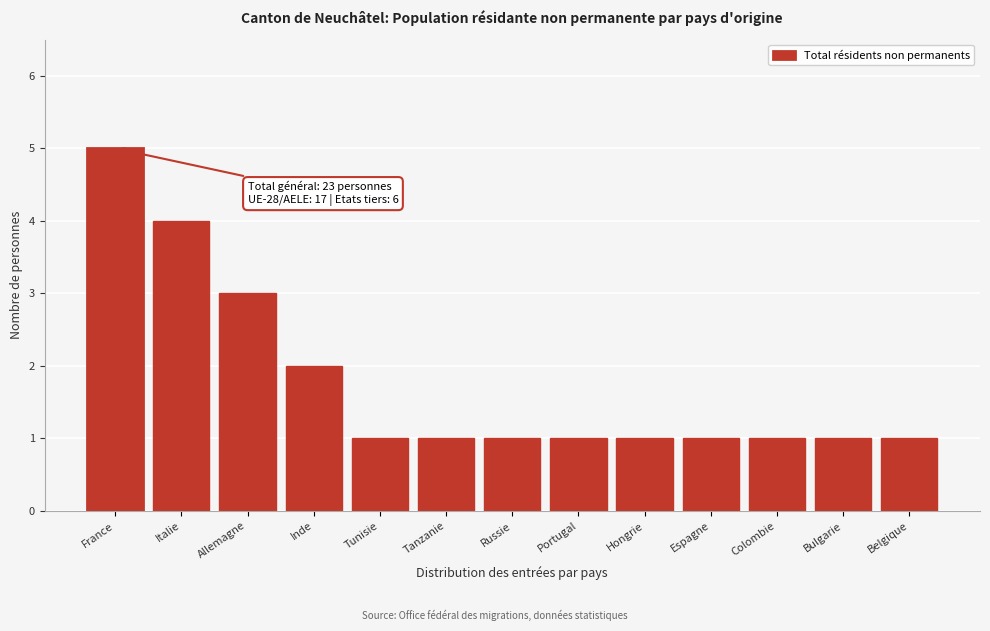

Reading left to right, extract all data points from this chart.

5	4	3	2	1	1	1	1	1	1	1	1	1